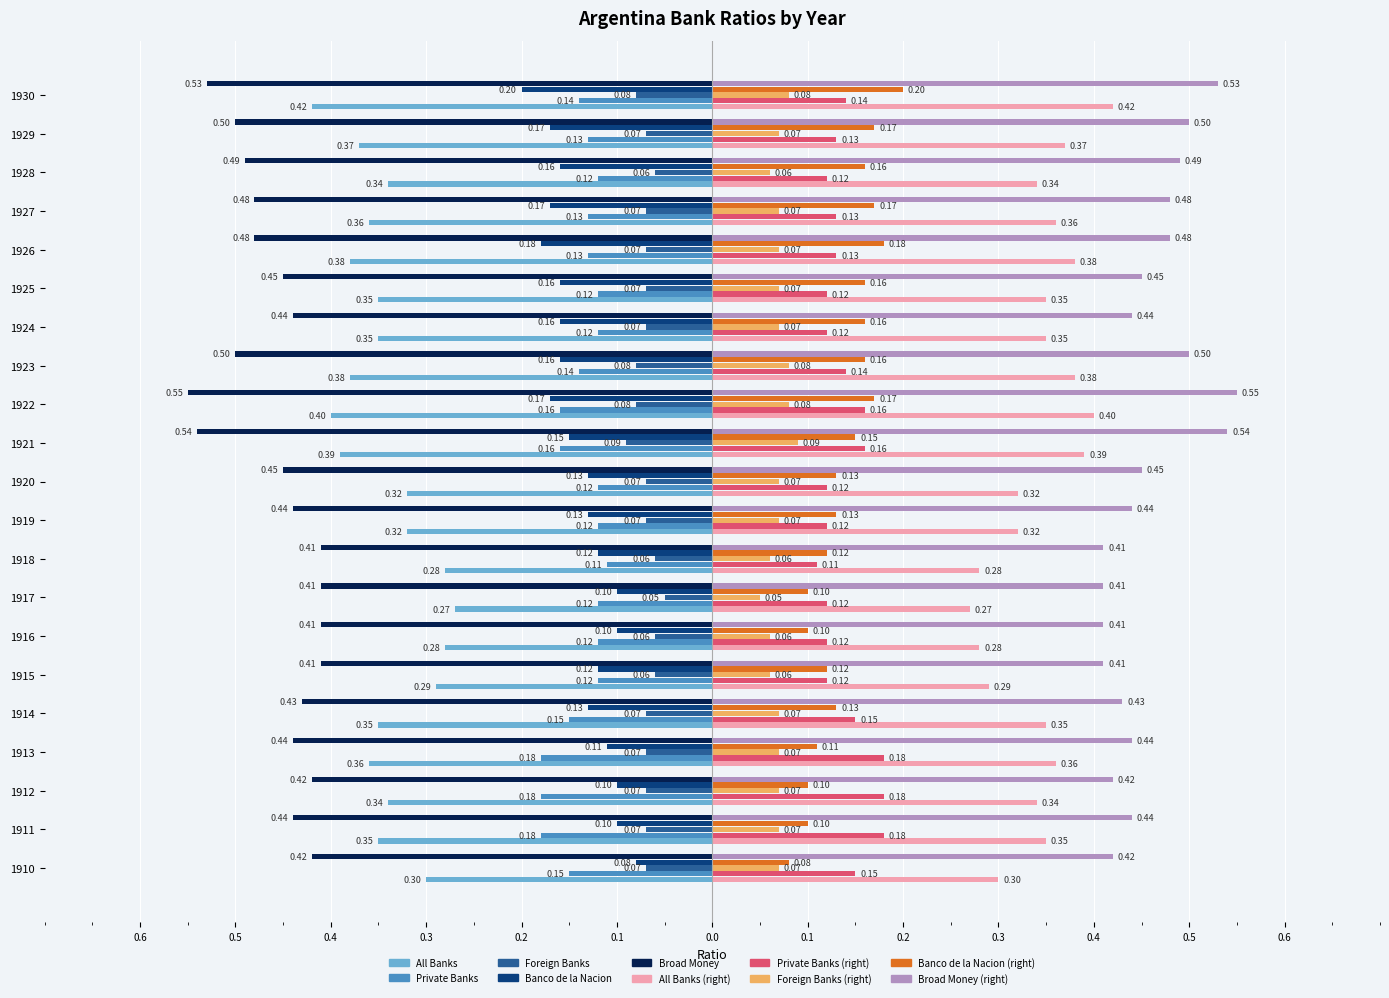

What is the total value across all series at 1914?

-1.1